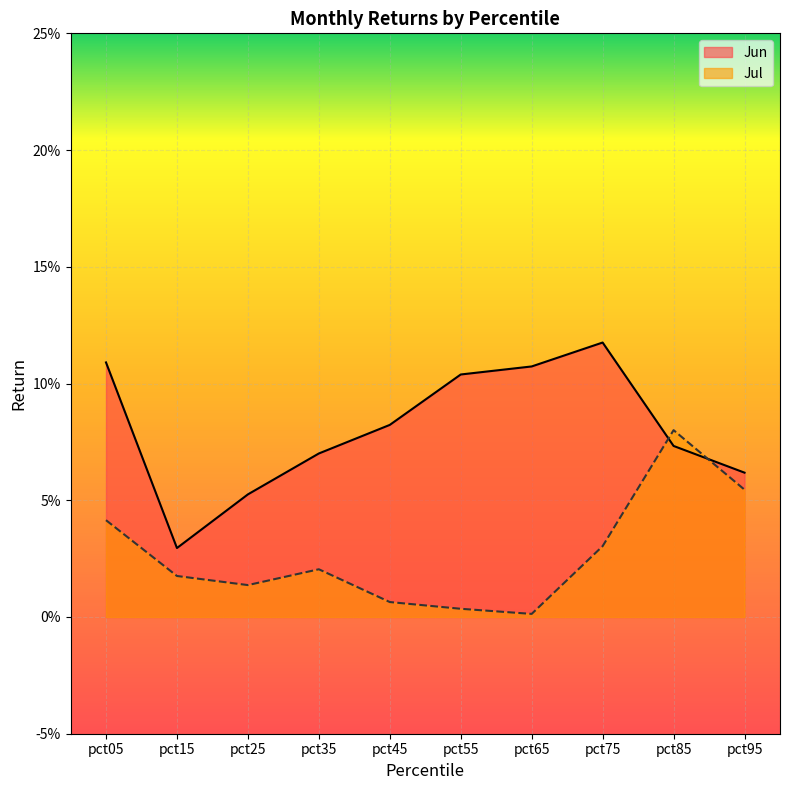

Which has a higher value, pct25 or pct75?

pct75